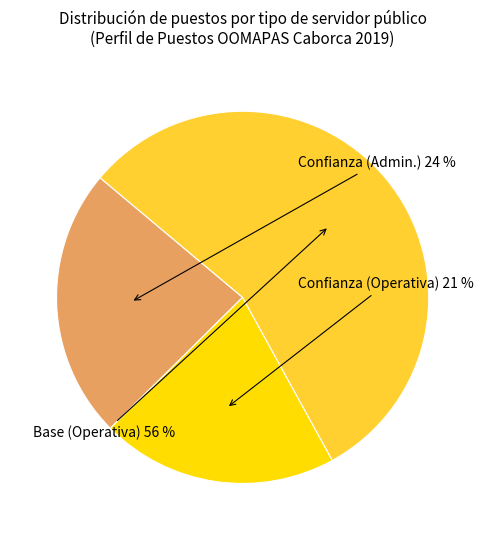

To the nearest percent, what is the average slice percentage?

33%